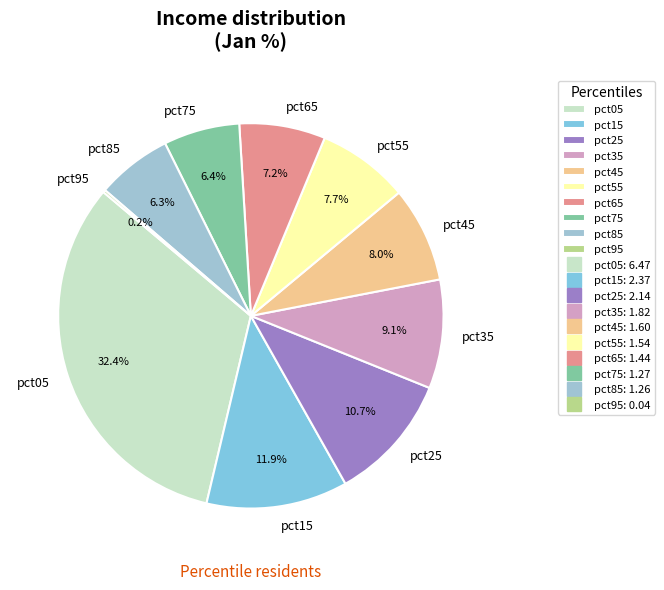

Approximately how many times larger is the value at pct75 compared to pct65?

0.9